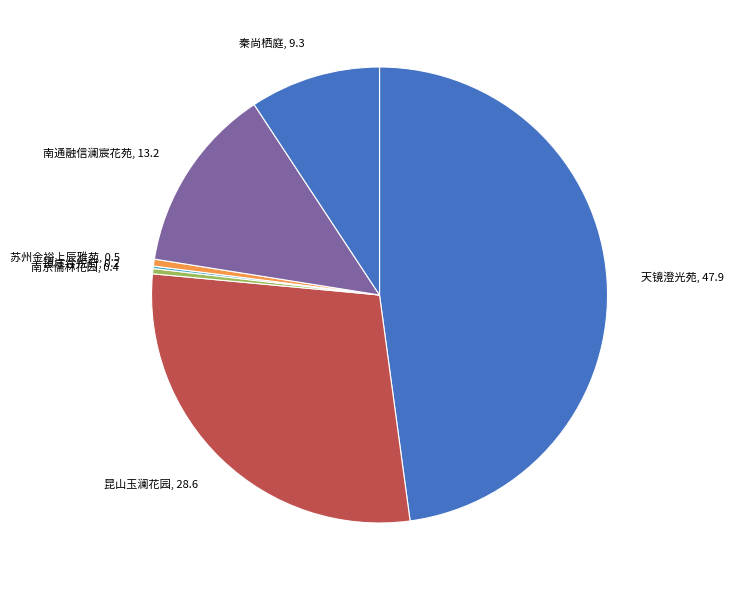

Combined, do 秦尚栖庭 and 天镜澄光苑 account for over 50%?

Yes